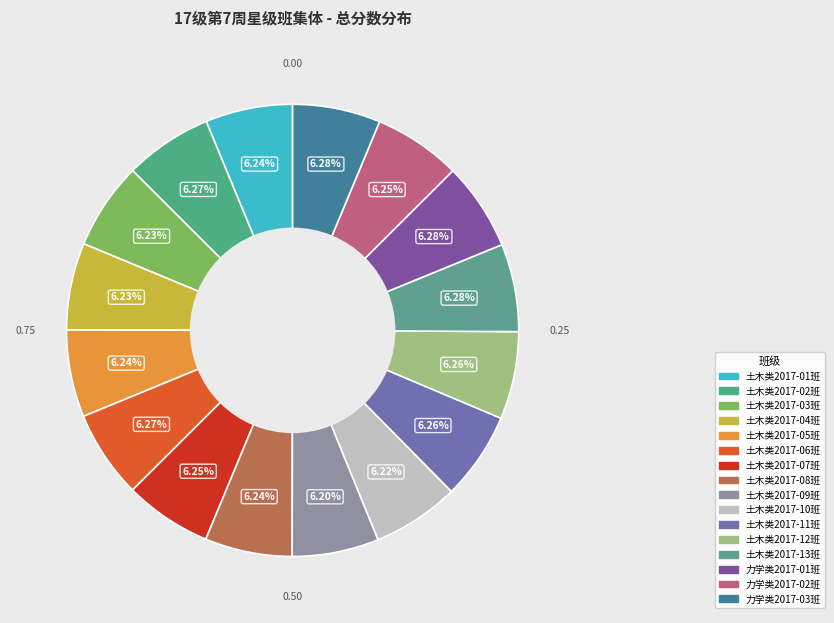

Does any single category account for the majority?

No